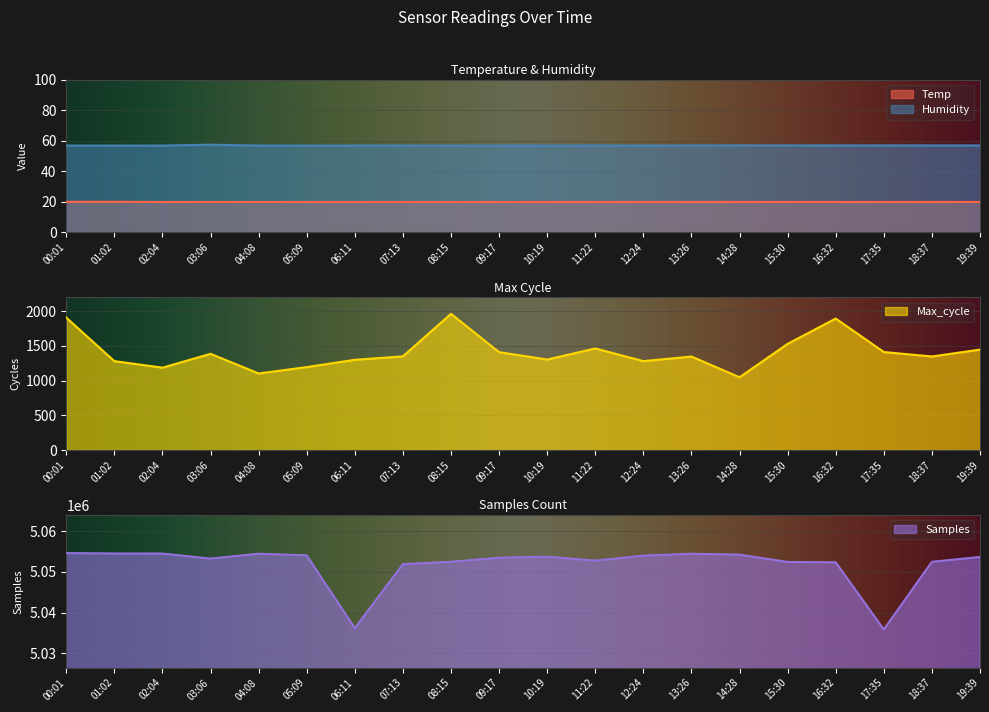

What is the sum of the Temp values at 08:15 and 06:11?

39.8